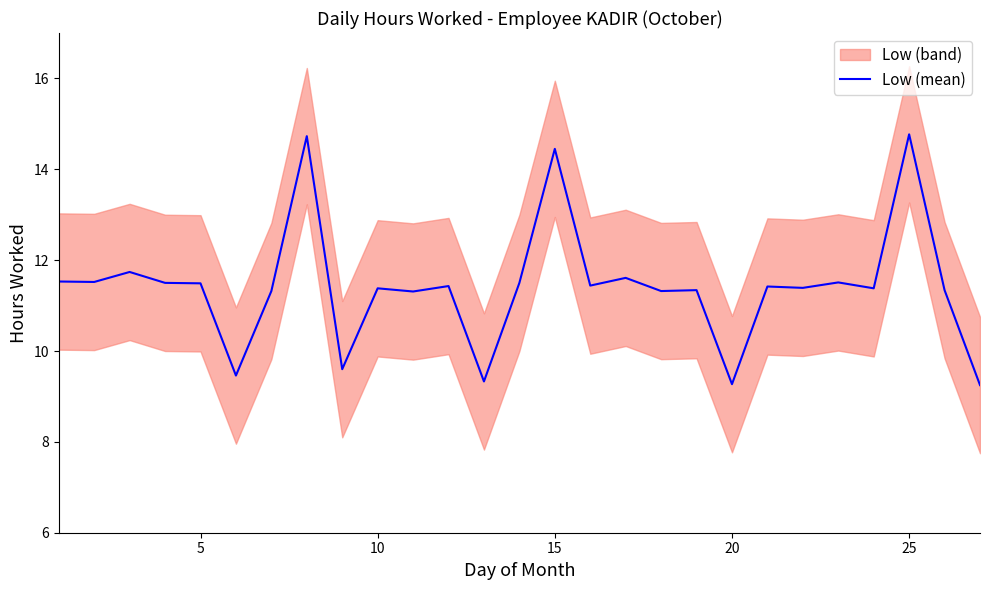

What is the highest value of the Low (mean) series?

14.8